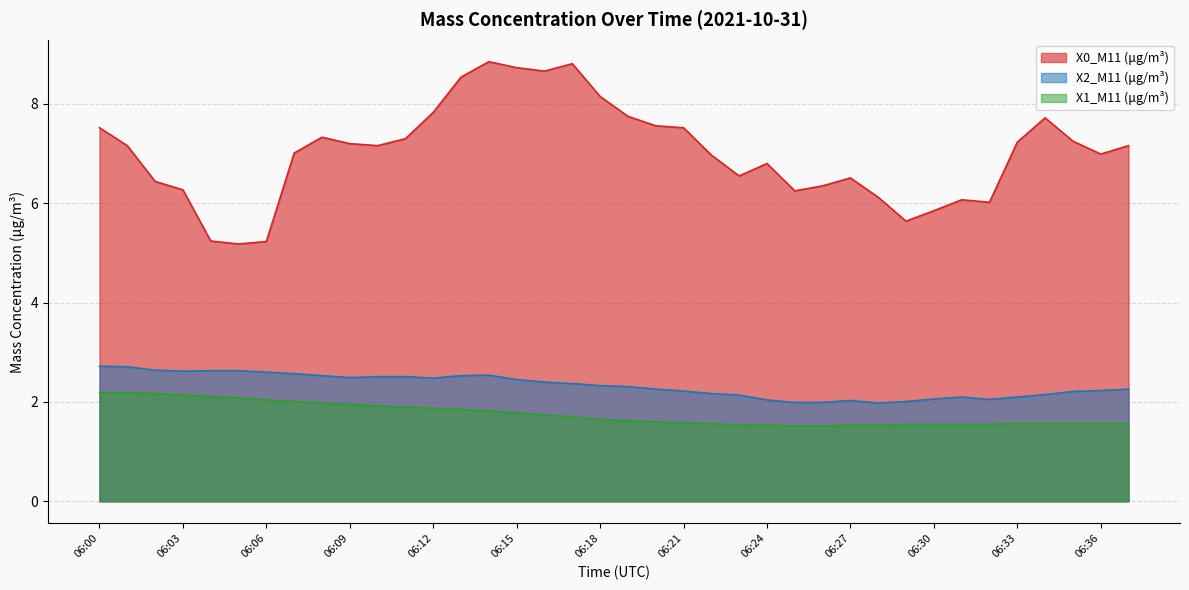

How many distinct data groups are displayed?

3